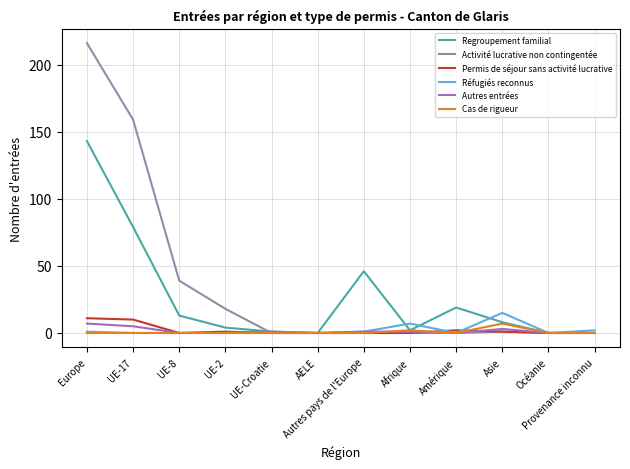

Where is Activité lucrative non contingentée nearest to the value 108?

UE-17